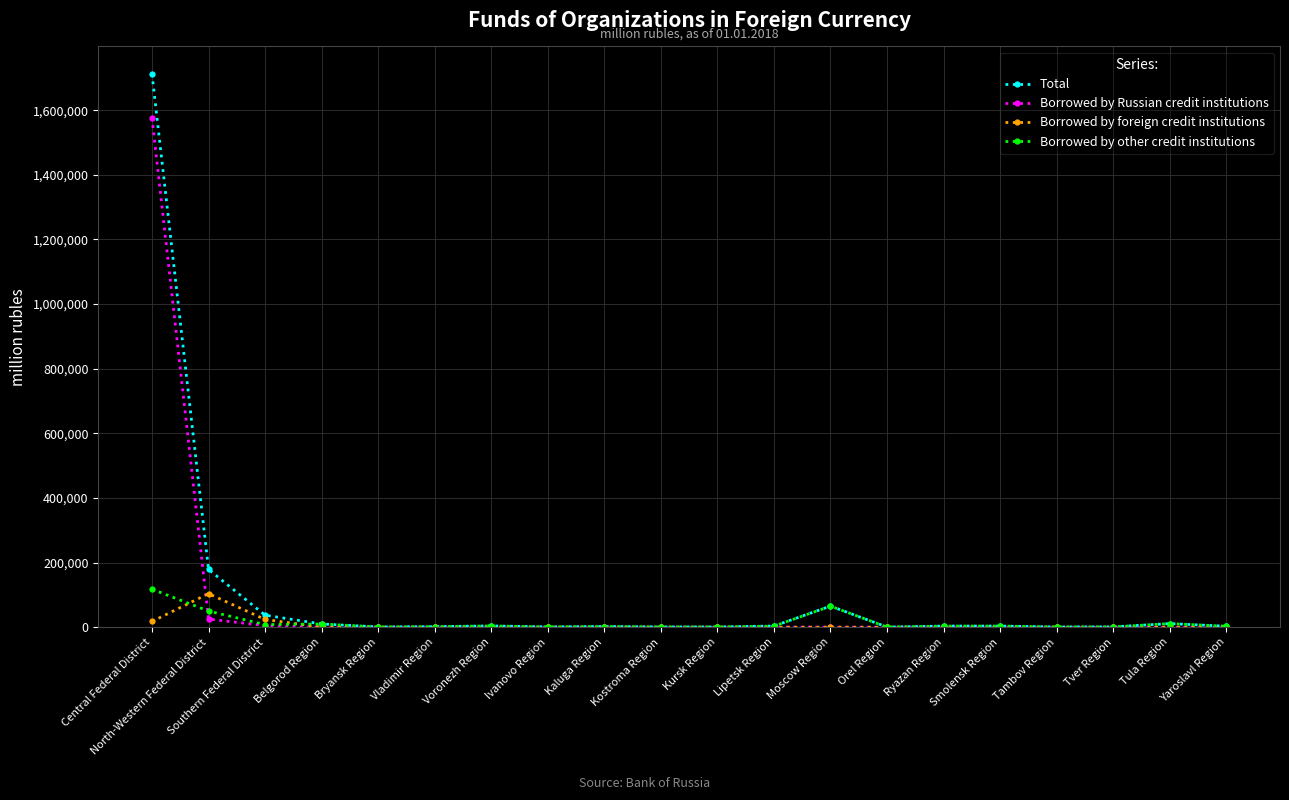

The value of Borrowed by other credit institutions at Orel Region is 425. True or false?

True